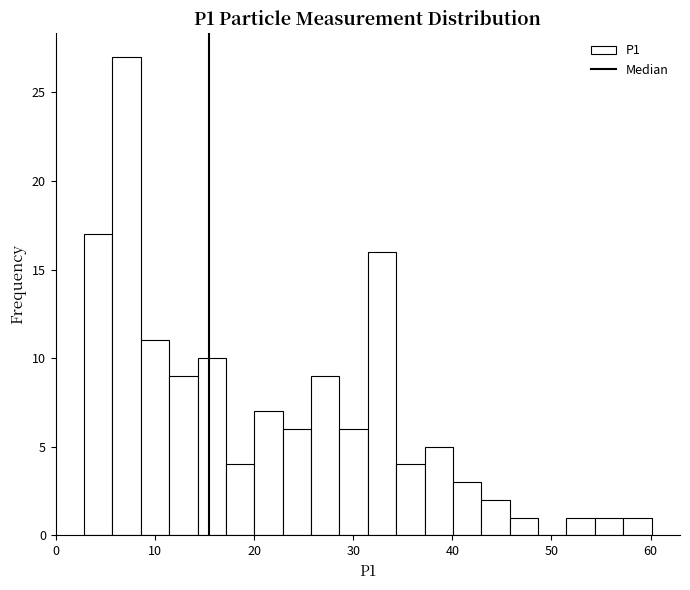

Around what value on the x-axis is the tallest bar? Give the approximate position of its centre, as read against the axis.

7